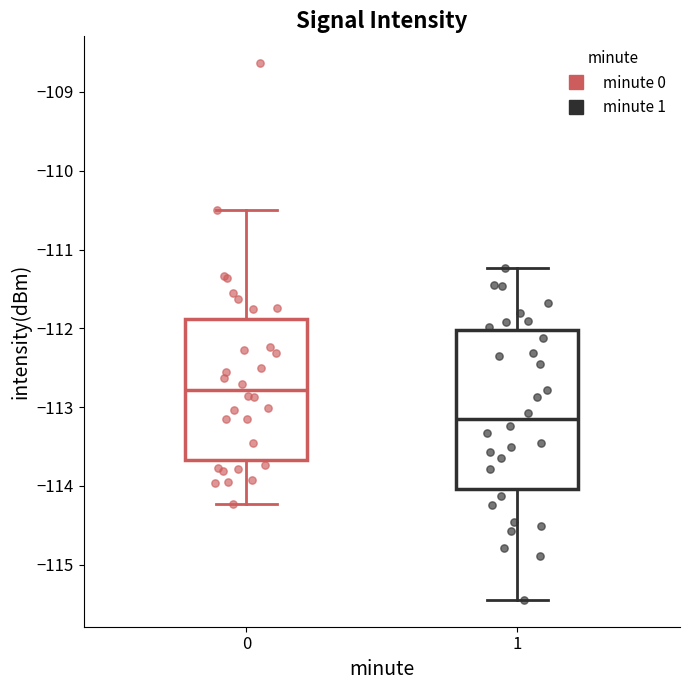

Reading left to right, transcribe this box plot: for each box, give where its median line is, the range the box spans, and where its two whiskers end, as read against the y-axis. The values are not printed on the chart, so give them approximately, as read against the axis.

0: median -112.8, box -113.7 to -111.9, whiskers -114.2 to -110.5
1: median -113.2, box -114.0 to -112.0, whiskers -115.4 to -111.2